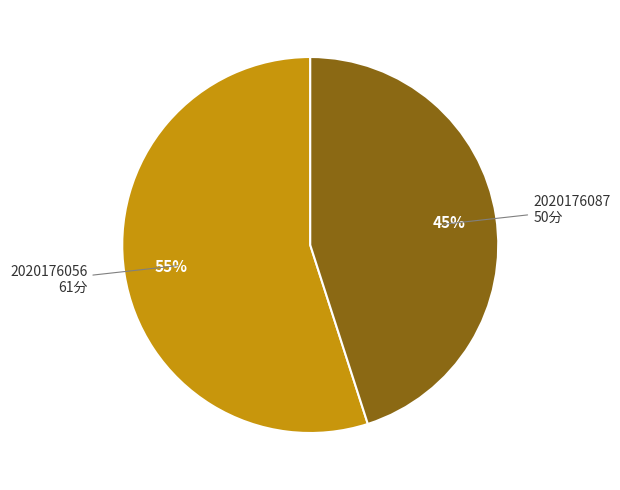

To the nearest percent, what is the combined percentage of 2020176087 and 2020176056?

100%